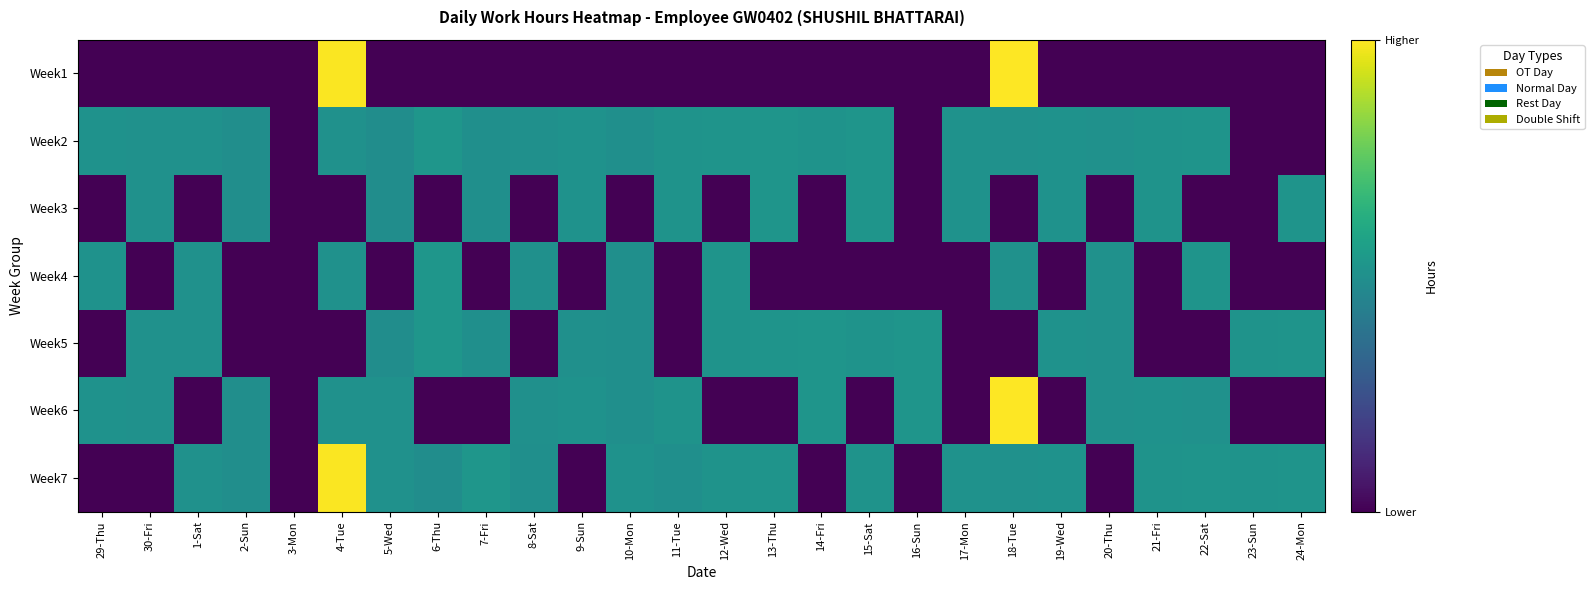

Which category has the highest value across all series?

18-Tue